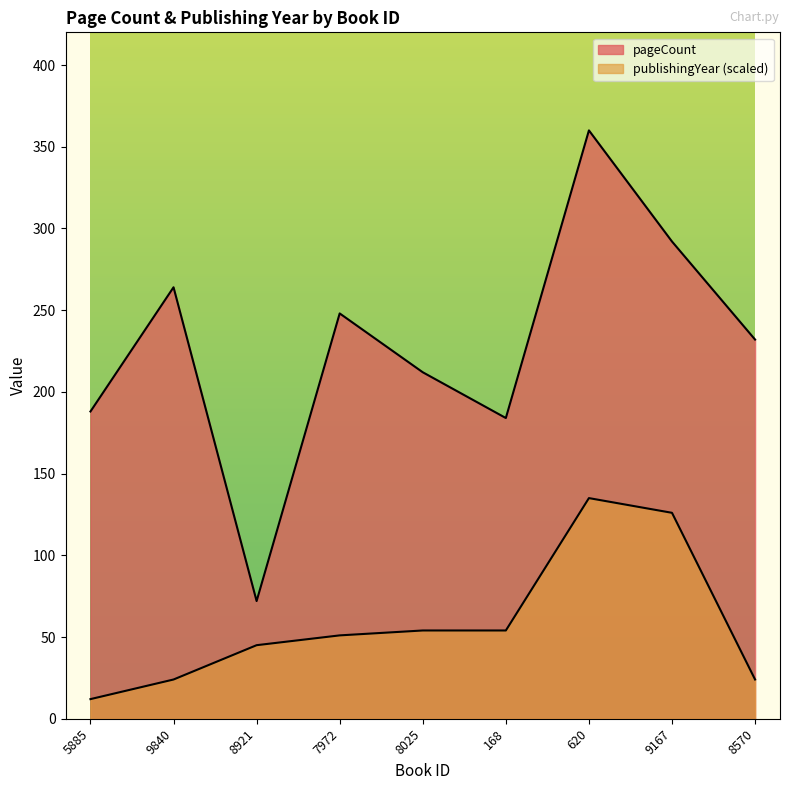

At which category does pageCount reach its first local valley?

8921